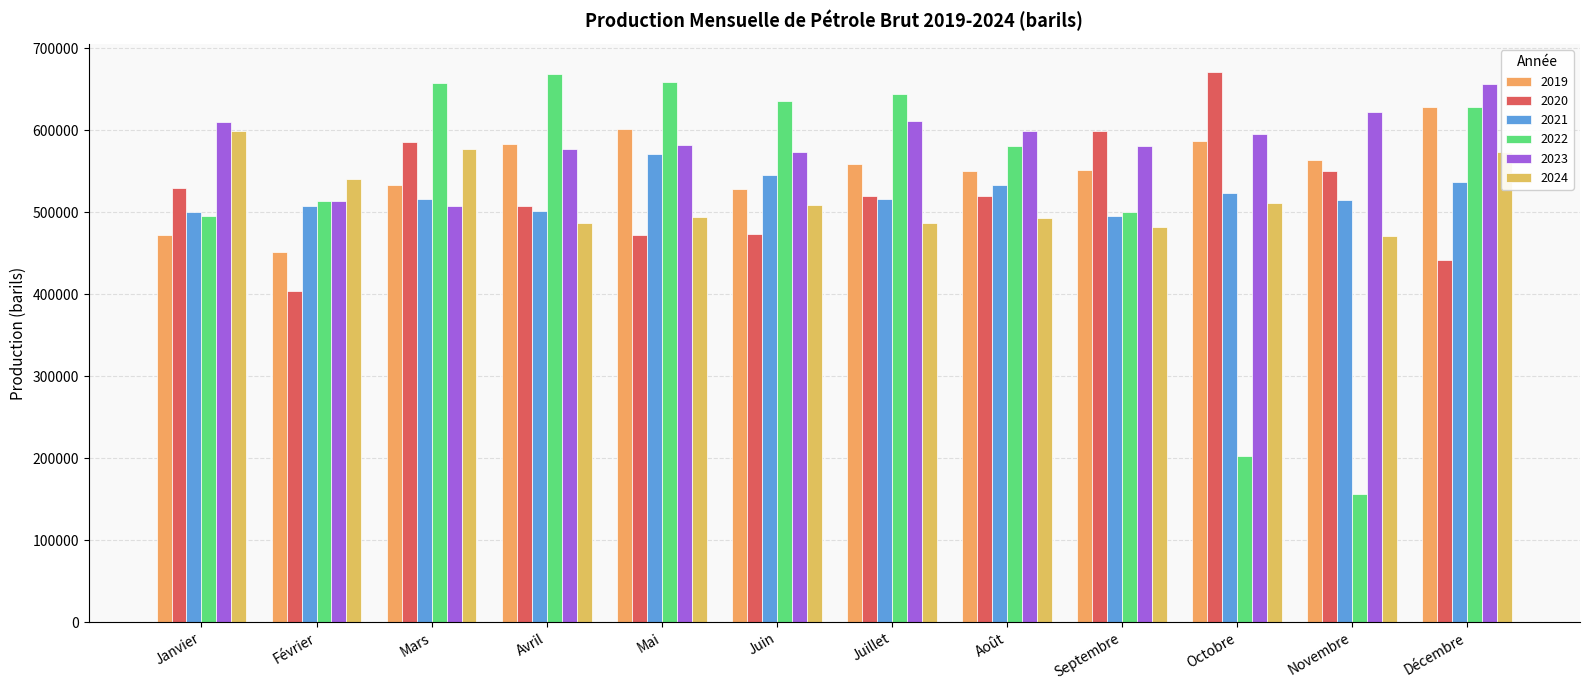

Reading left to right, transcribe all the data shown in this chart.

2019: 472383.0	451858.0	533035.0	582719.0	600959.0	528135.0	558640.0	550022.0	551018.0	586240.0	563618.0	628812.0
2020: 528879.7	403626.4	585355.5	507294.3	471720.5	473076.9	519865.7	519481.2	599251.1	671280.0	550244.9	442086.5
2021: 500138.3	507326.9	515596.9	501577.1	571450.7	545635.8	515725.6	532934.4	494793.1	523540.5	514366.7	536657.6
2022: 494882.2	513628.3	657441.0	669018.9	658530.5	635677.3	643542.6	580365.4	500458.4	202773.8	155828.9	628238.2
2023: 609477.6	513788.8	507172.1	577626.6	582407.5	573566.5	610597.2	598744.8	581252.4	595473.3	621920.7	656541.6
2024: 598864.1	540201.0	577427.4	487344.9	493605.5	508796.0	486878.8	492927.6	481792.9	511526.9	470901.5	573498.6